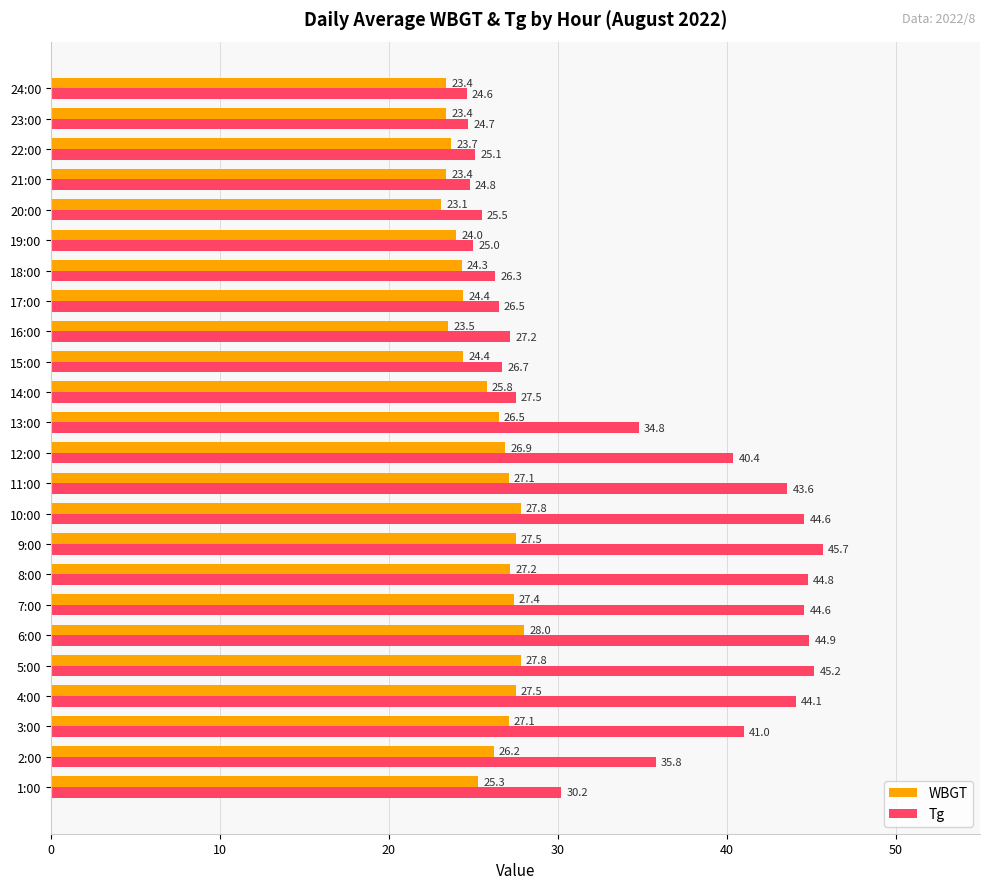

What is the sum of the WBGT values at 24:00 and 19:00?

47.4